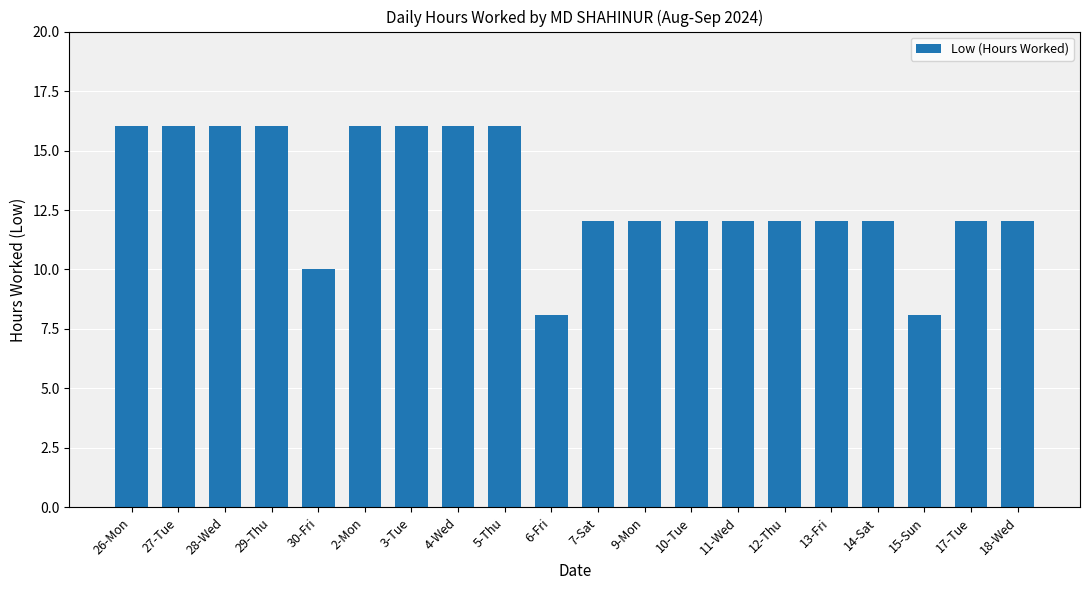

What is the average value?

13.1